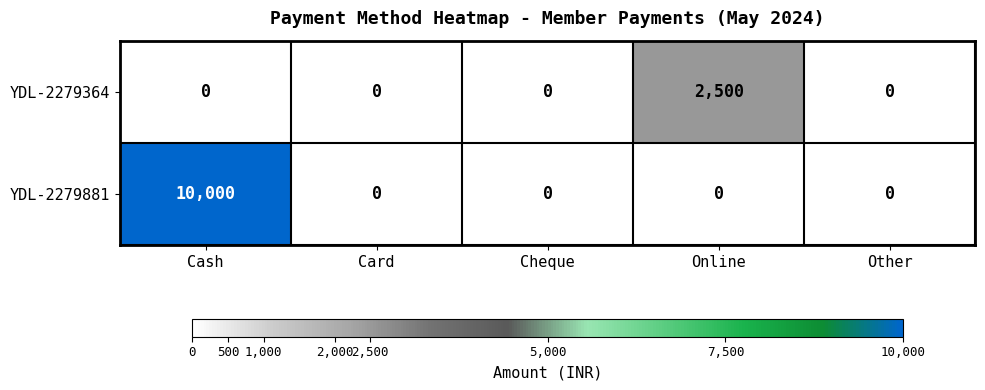

Rank the series at Card from lowest to highest value.

YDL-2279364, YDL-2279881